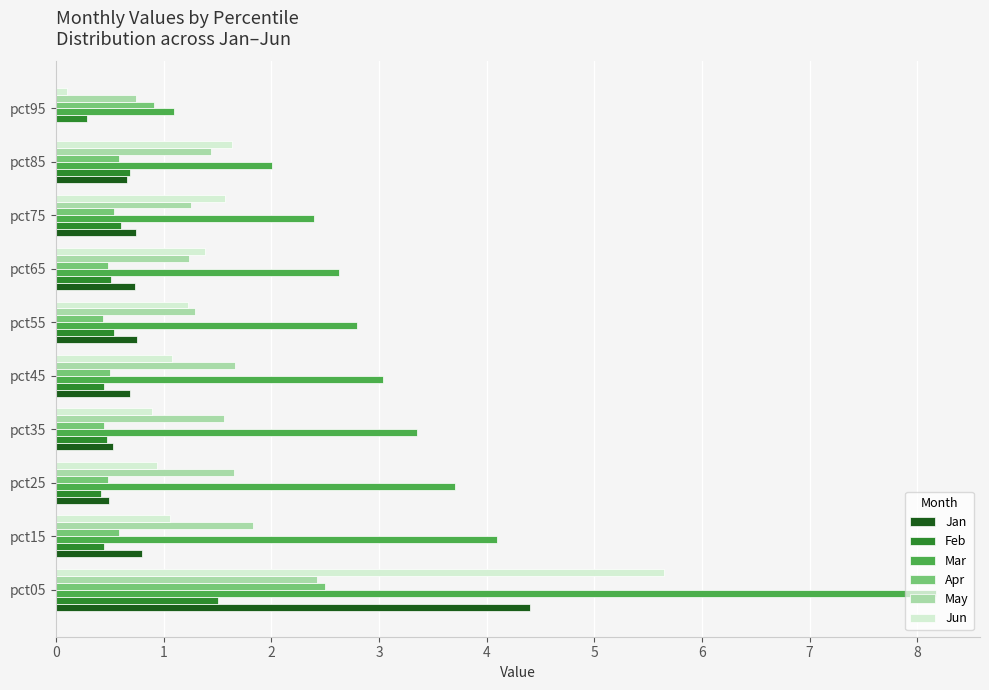

The value of Apr at pct55 is 0.4. True or false?

True